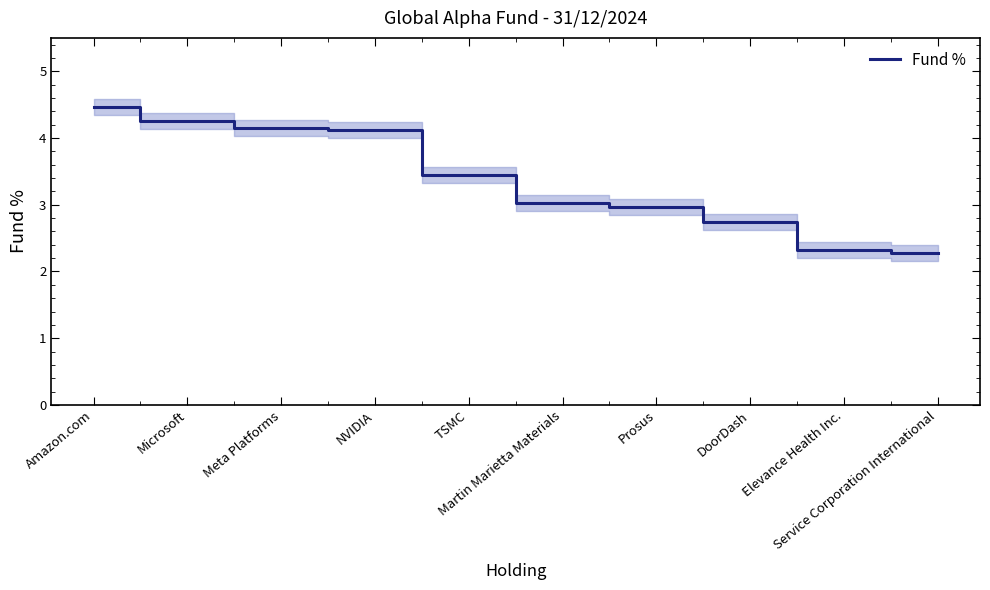

Where does the data first go above 3?

Amazon.com